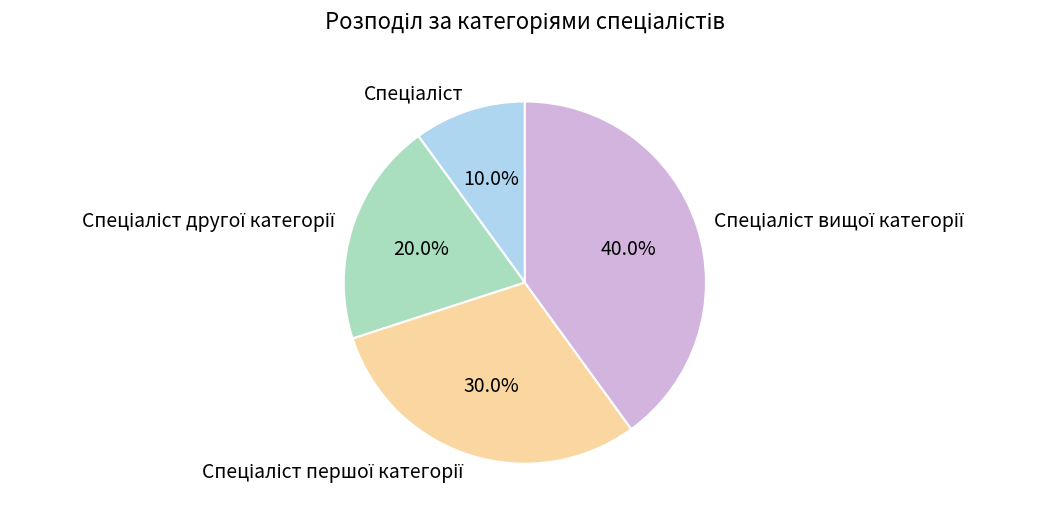

Is there a majority slice in this chart?

No